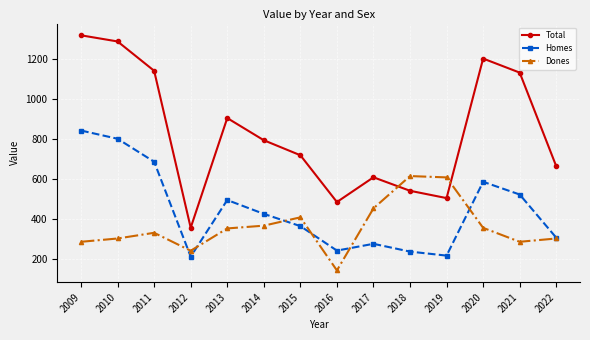

Is it true that Homes equals 243.7 at 2016?

True